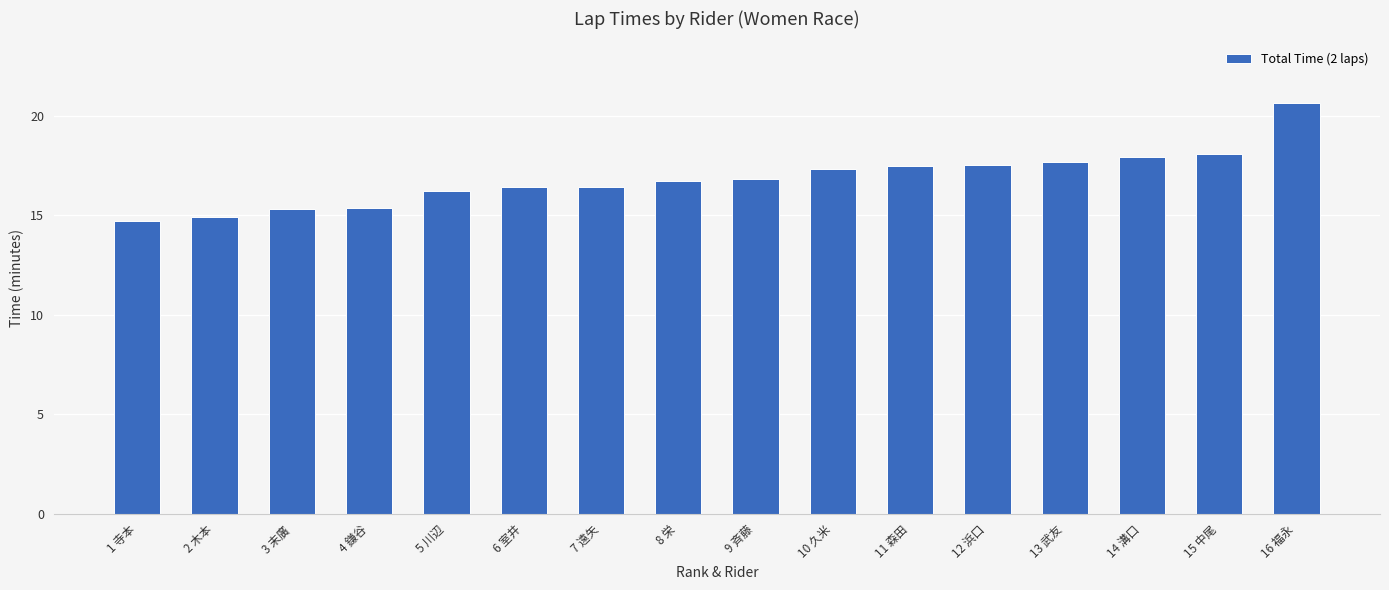

What is the average value?

16.8